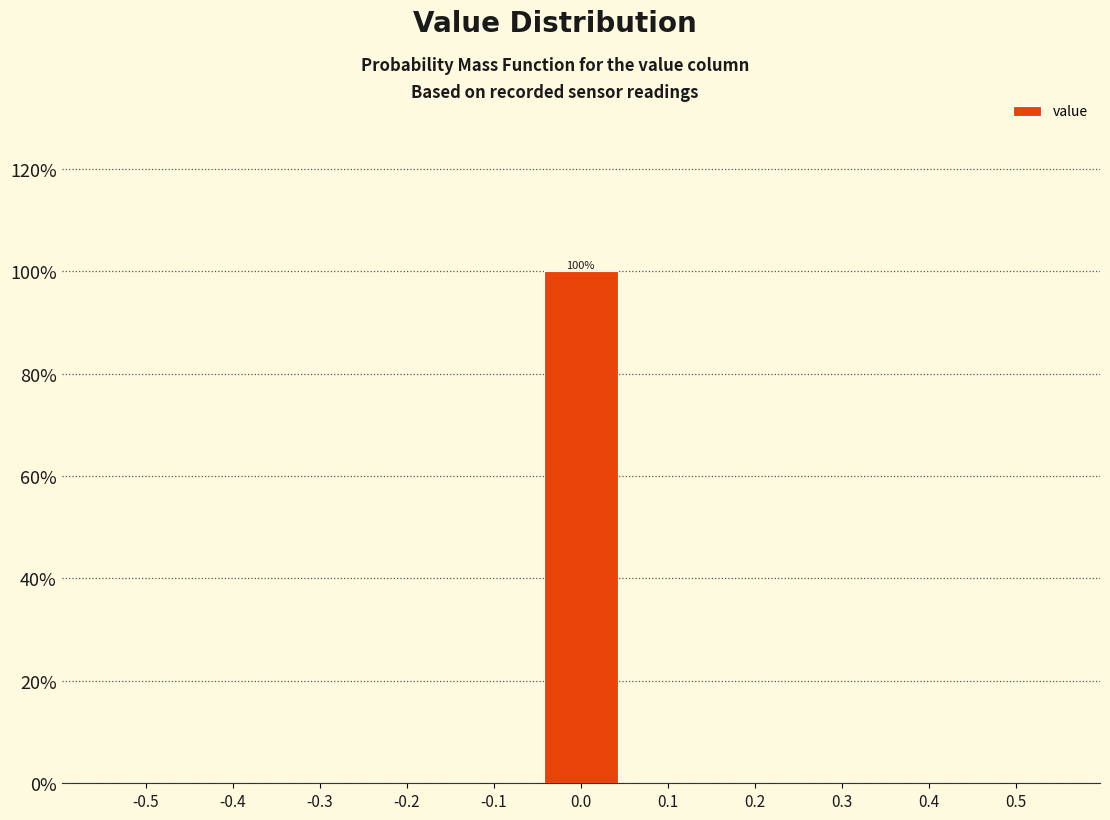

Reading left to right, what are all the values shown in this chart?

-0.5=0	-0.4=0	-0.3=0	-0.2=0	-0.1=0	0.0=100	0.1=0	0.2=0	0.3=0	0.4=0	0.5=0